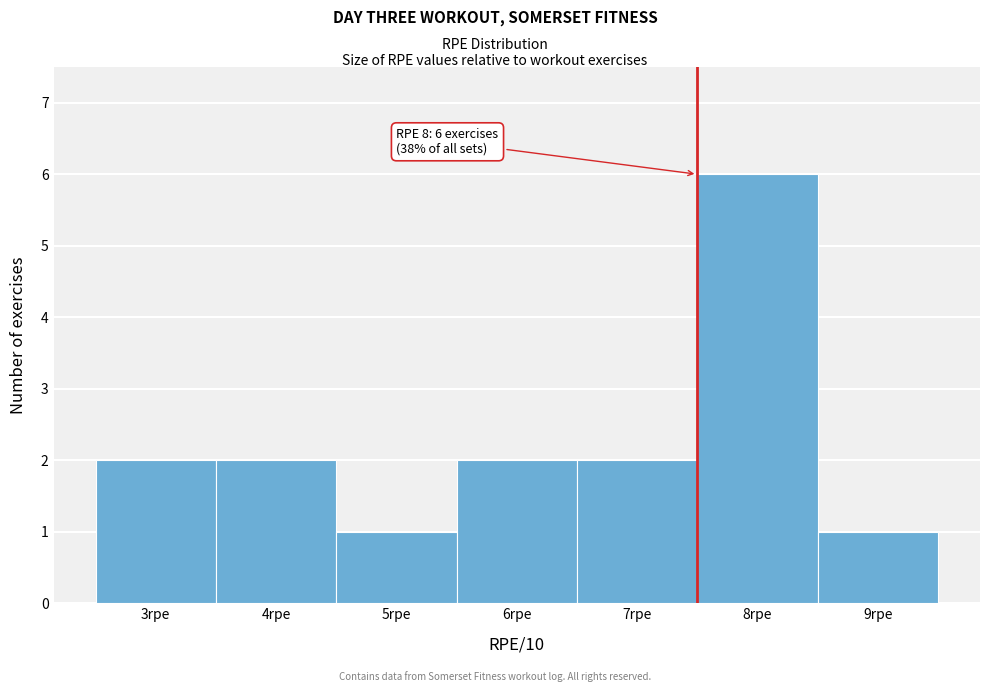

Reading left to right, transcribe all the data shown in this chart.

2	2	1	2	2	6	1